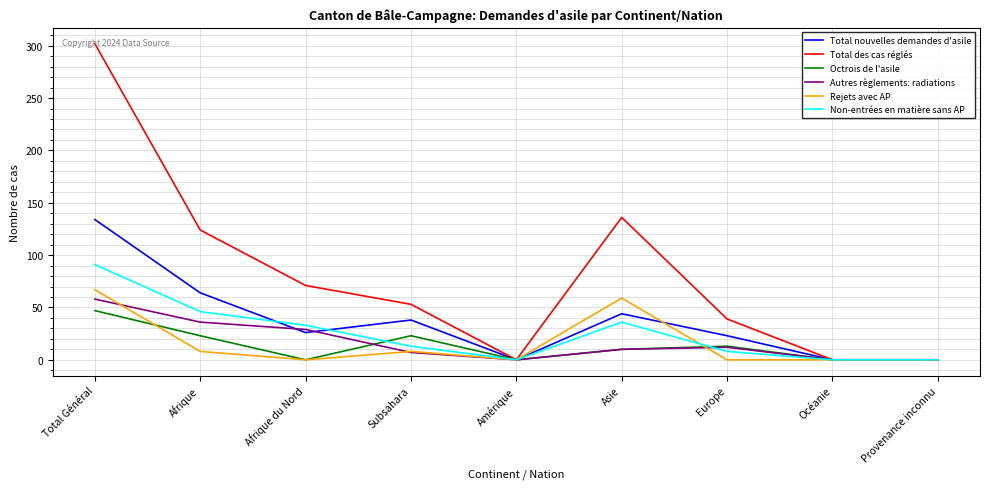

Which series has the largest total across all categories?

Total des cas réglés